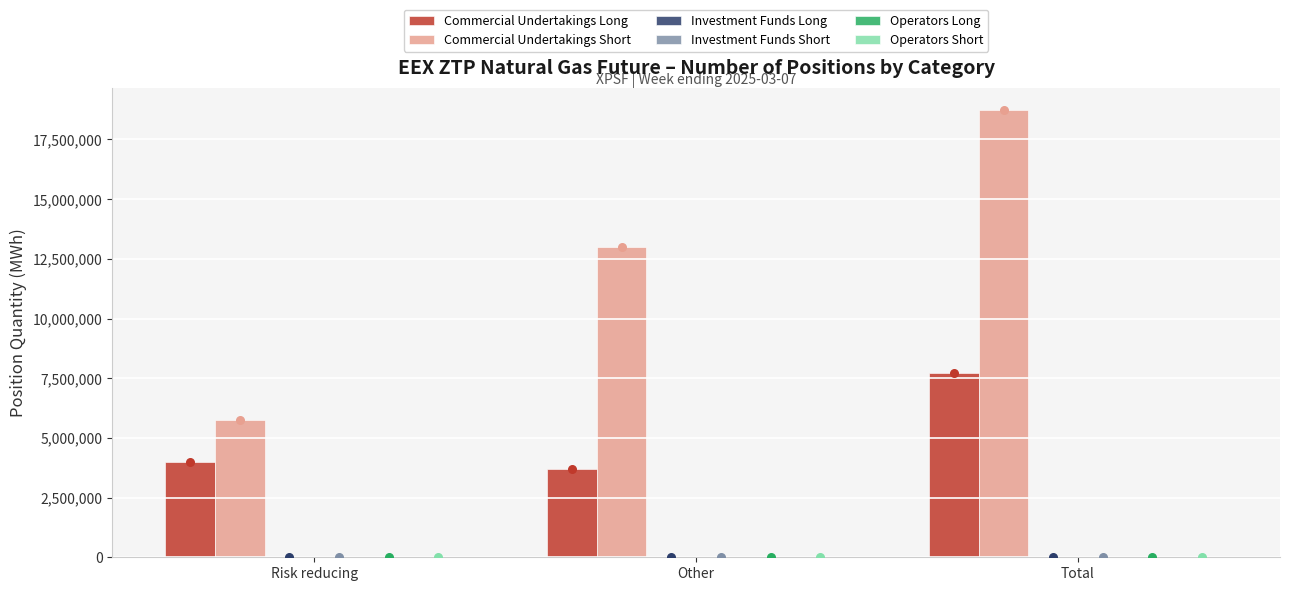

Which series has the largest Y range (max minus min)?

Commercial Undertakings Short